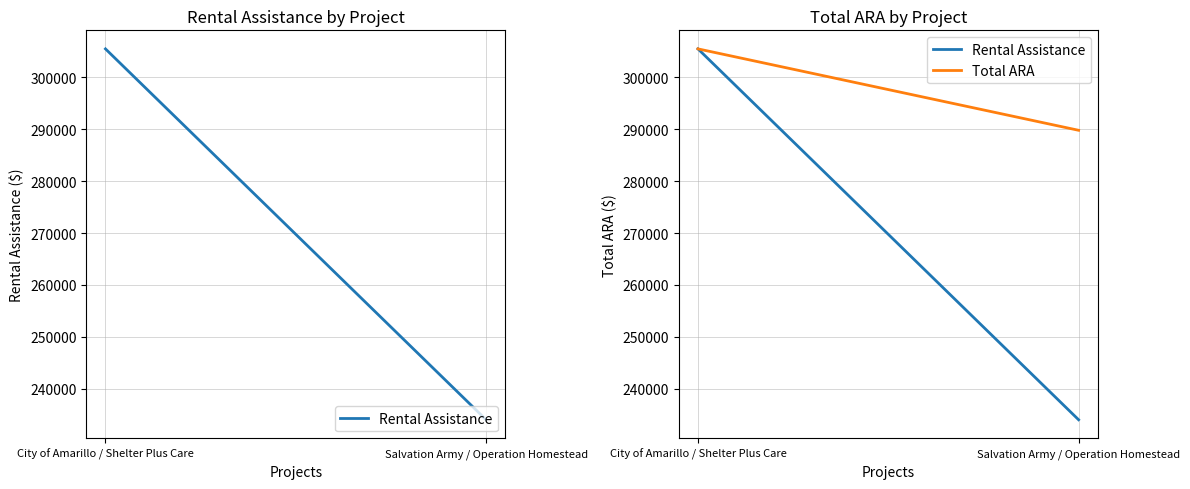

Reading left to right, list all the values displayed in this chart.

Rental Assistance: City of Amarillo / Shelter Plus Care=305496	Salvation Army / Operation Homestead=234024
Total ARA: City of Amarillo / Shelter Plus Care=305496	Salvation Army / Operation Homestead=289807